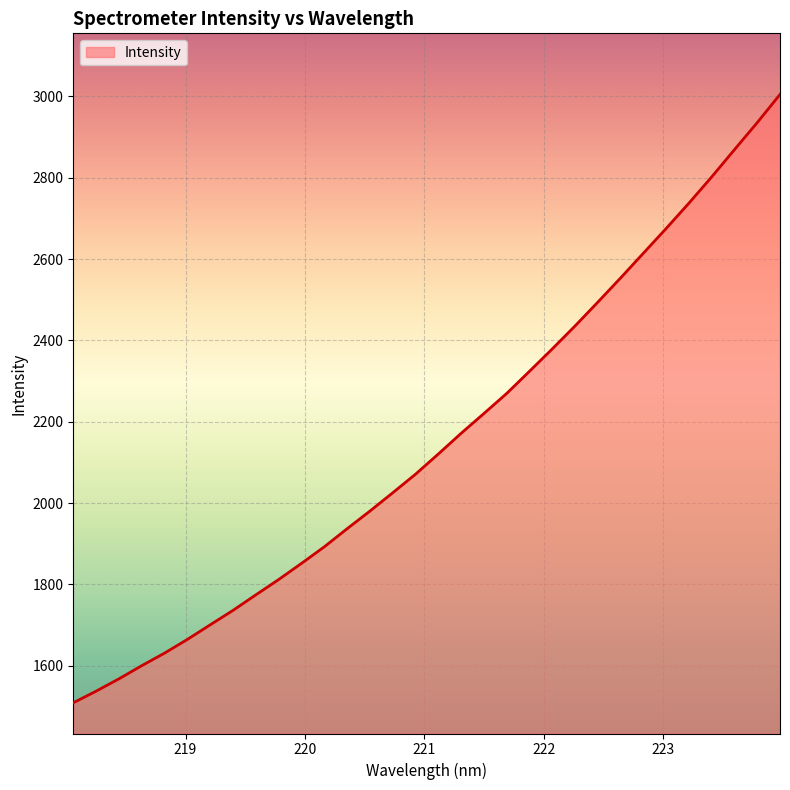

How many series are shown in this chart?

1